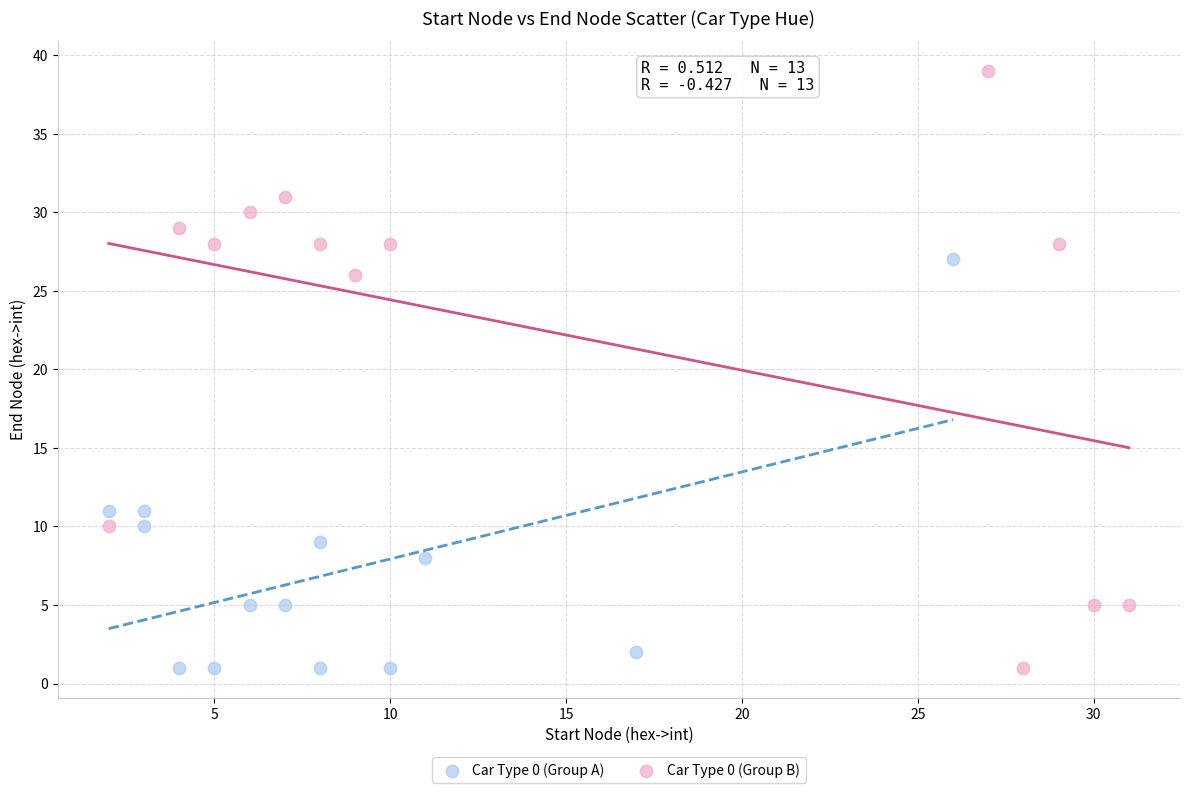

Which series has the largest Y range (max minus min)?

Car Type 0 (Group B)